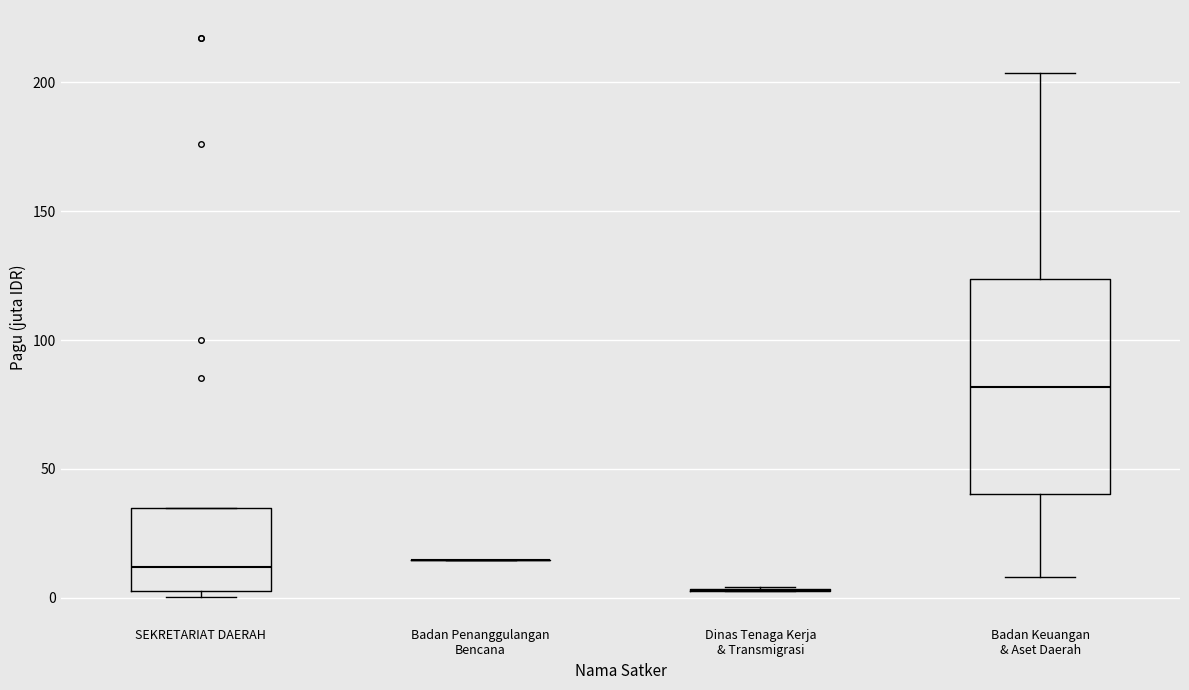

Reading left to right, transcribe this box plot: for each box, give where its median line is, the range the box spans, and where its two whiskers end, as read against the y-axis. The values are not printed on the chart, so give them approximately, as read against the axis.

SEKRETARIAT DAERAH: median 10, box 5 to 35, whiskers 0 to 35
Badan Penanggulangan Bencana: box collapsed to a line at 15, whiskers 15 to 15
Dinas Tenaga Kerja & Transmigrasi: box collapsed to a line at 5, whiskers 5 to 5
Badan Keuangan & Aset Daerah: median 80, box 40 to 125, whiskers 10 to 205